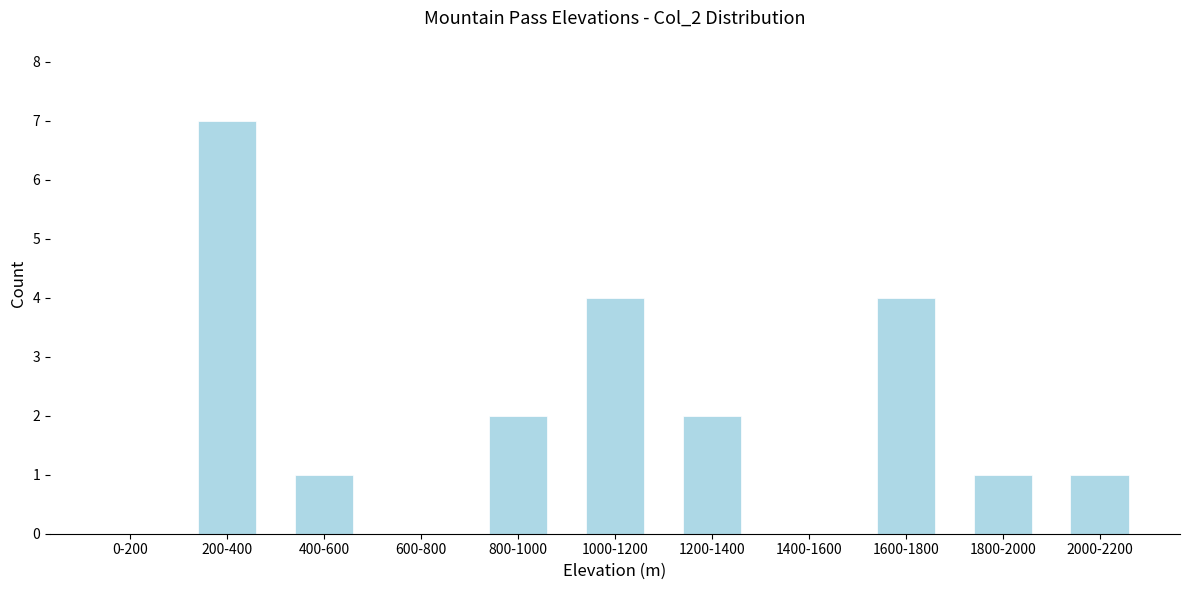

Reading right to left, list all the values displayed in this chart.

2000-2200=1	1800-2000=1	1600-1800=4	1400-1600=0	1200-1400=2	1000-1200=4	800-1000=2	600-800=0	400-600=1	200-400=7	0-200=0